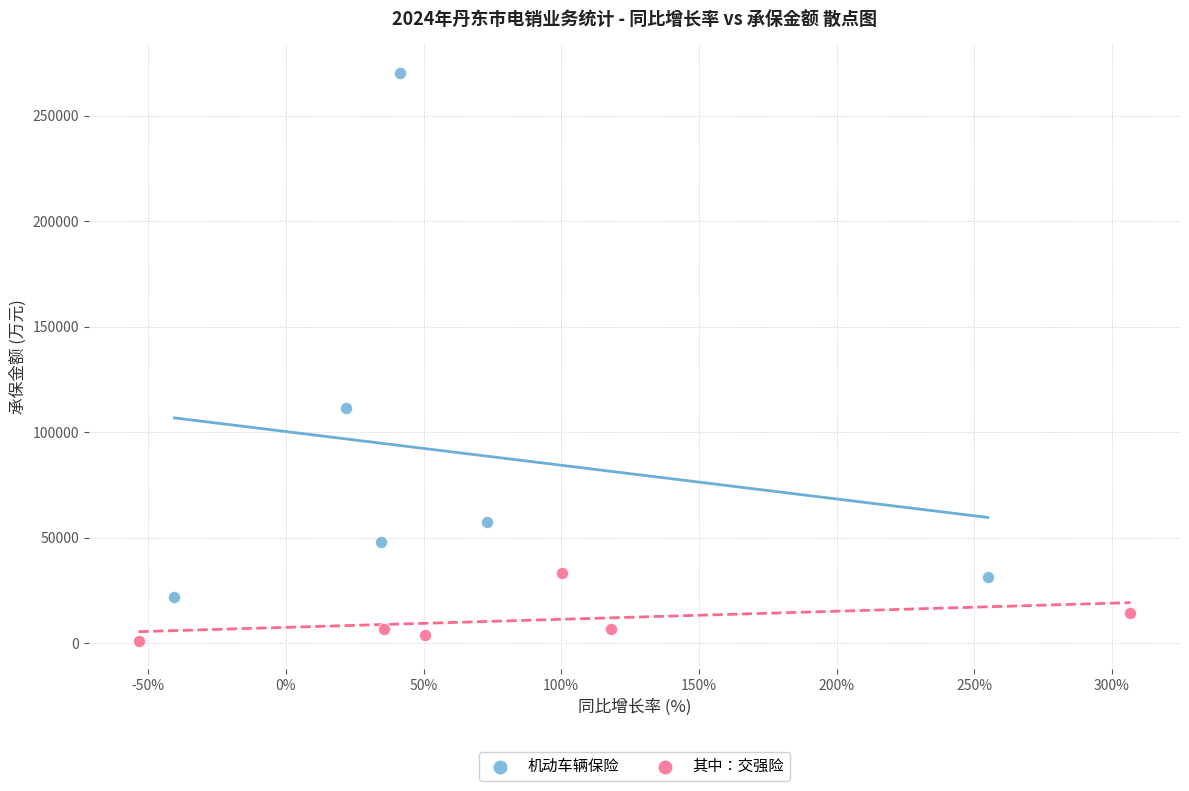

Which series contains the highest Y value?

机动车辆保险